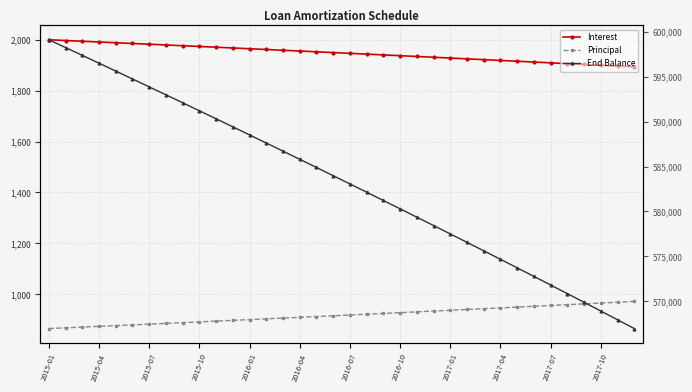

Where does the Principal series first go above 917?

2016-07